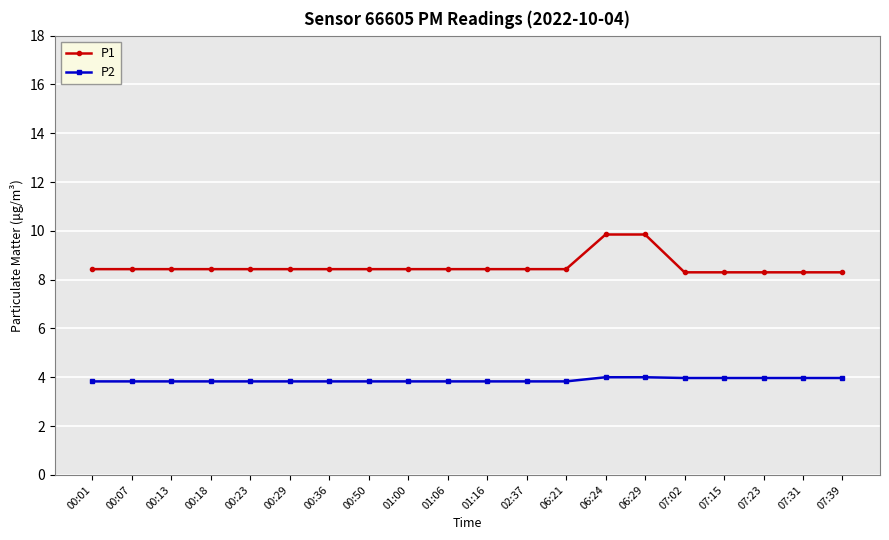

What is the value of the P1 point at the 17th from the left?

8.3